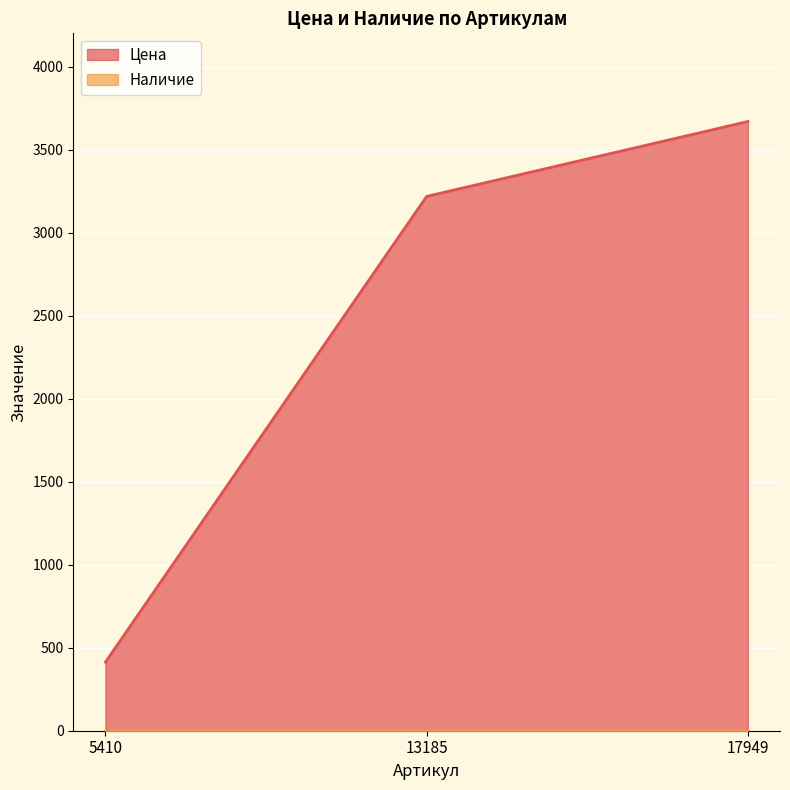

Where does the data first go above 3218?

17949